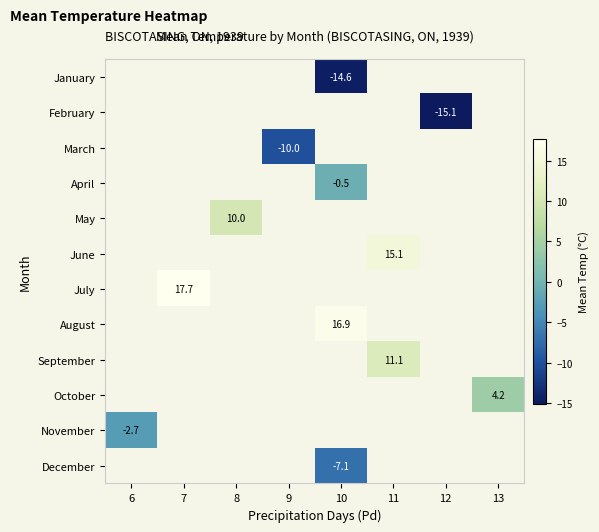

The value of December at 10 is -7.1. True or false?

True